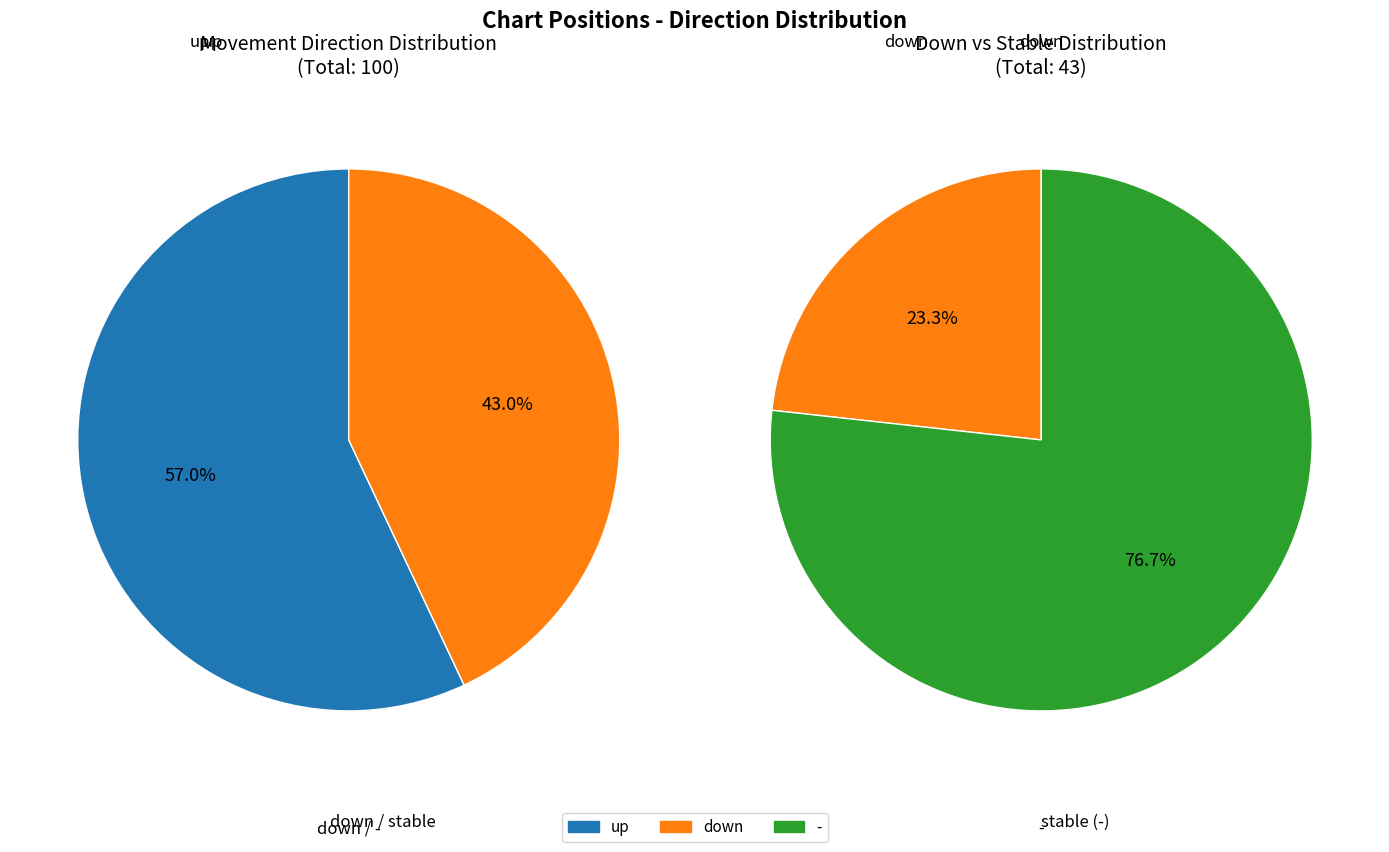

What is the majority slice?

up